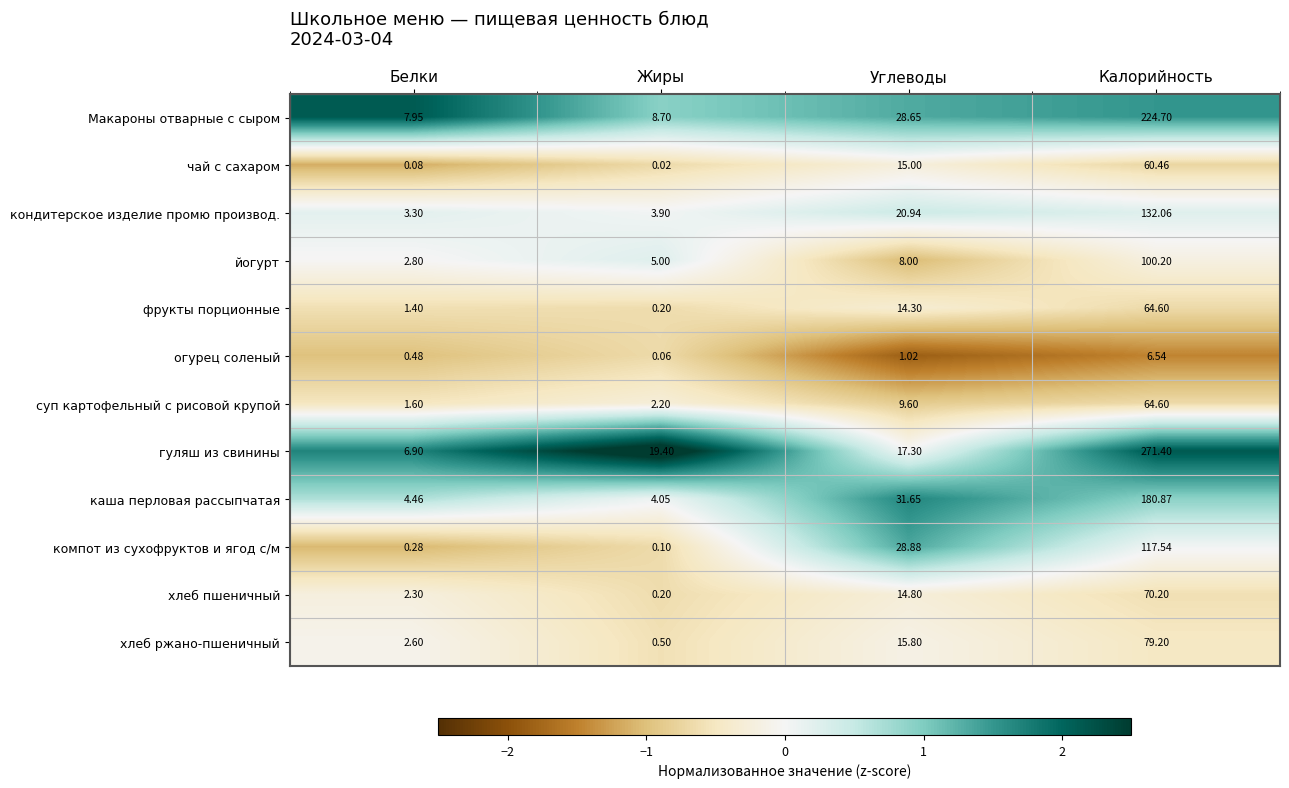

At which label does компот из сухофруктов и ягод с/м first exceed 28?

Углеводы